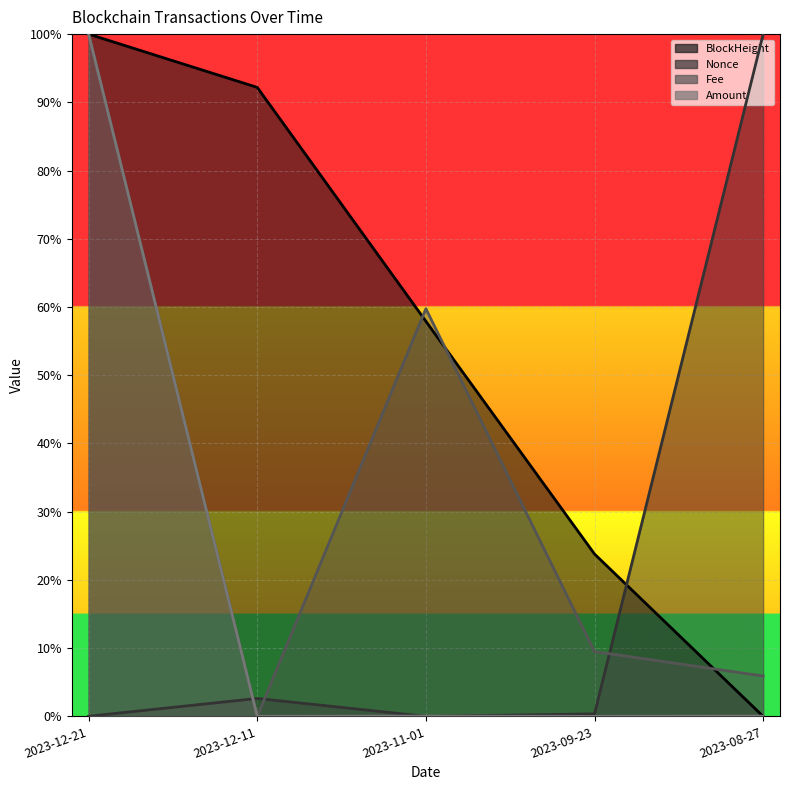

Reading left to right, extract all data points from this chart.

BlockHeight: 1.0	0.9	0.6	0.2	0.0
Nonce: 0.0	0.0	0.0	0.0	1.0
Fee: 1.0	0.0	0.6	0.1	0.1
Amount: 1.0	0.0	0.0	0.0	0.0